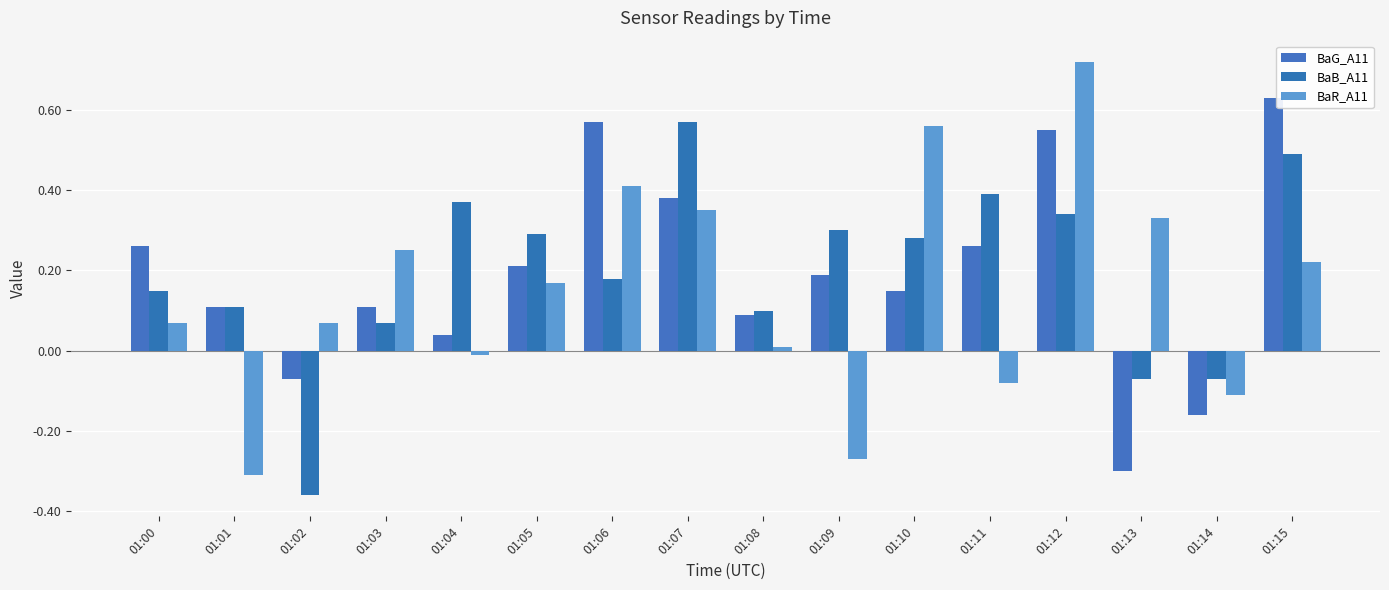

What is the difference between the maximum and minimum values in the BaR_A11 series?

1.0